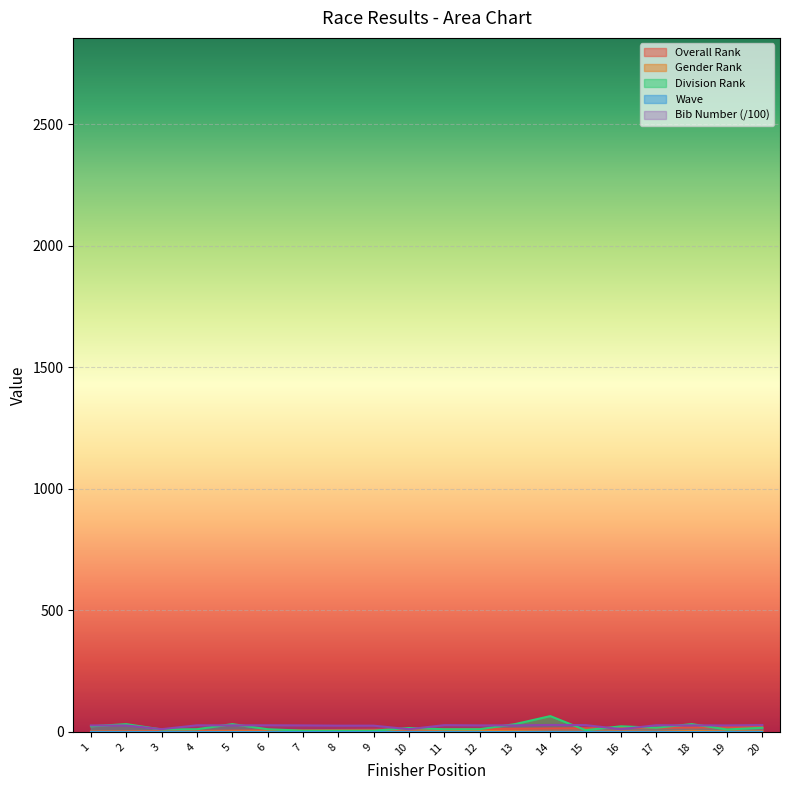

What is the total value across all series at 15?

51.0